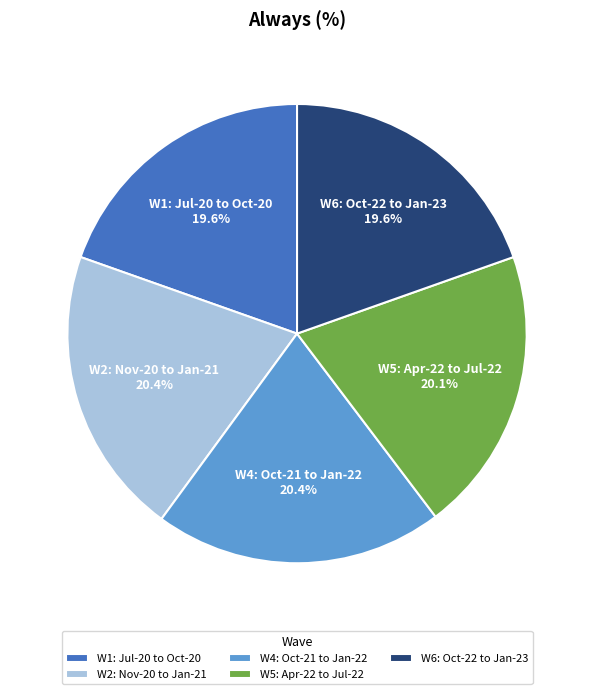

What is the ratio of the value at W4: Oct-21 to Jan-22 to the value at W5: Apr-22 to Jul-22?

1.0